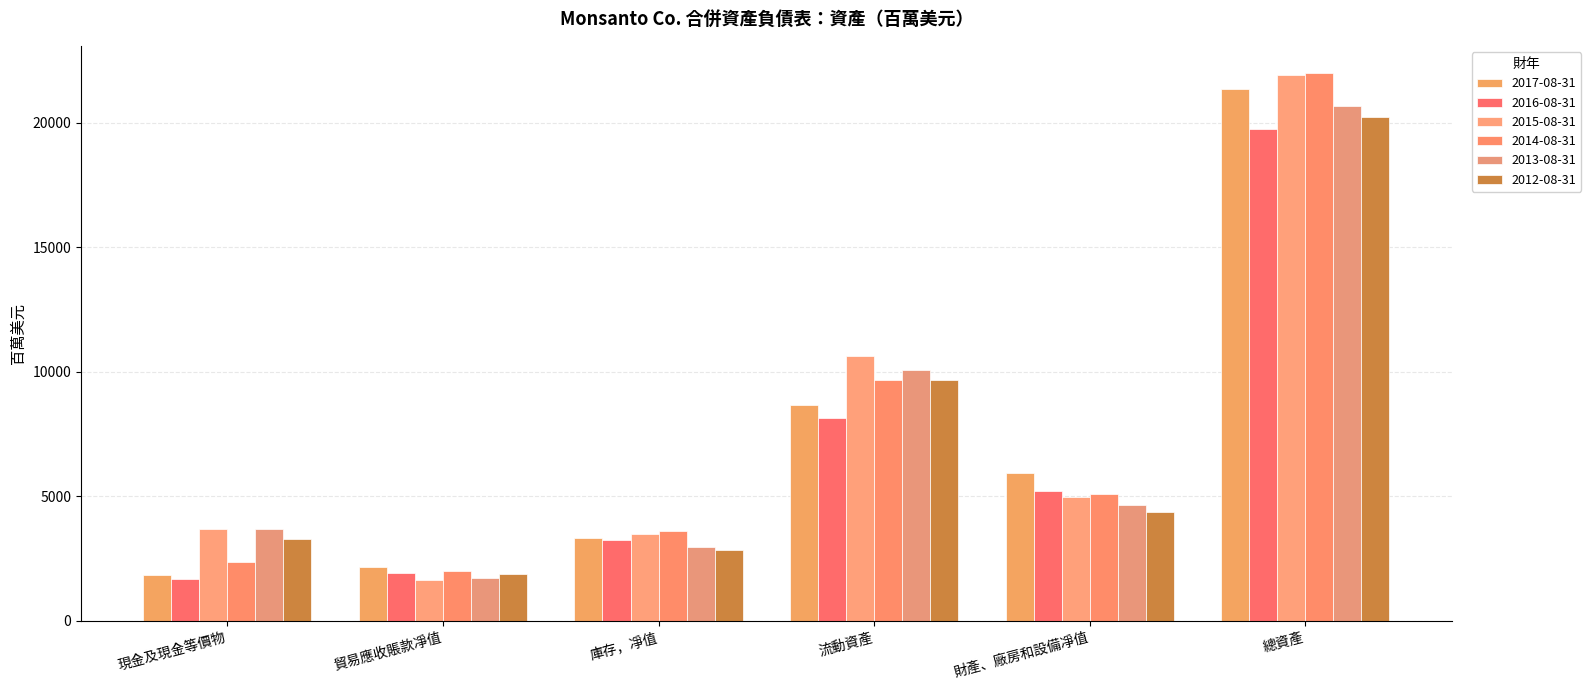

What is the difference between the 2016-08-31 values at 貿易應收賬款凈值 and 總資產?

17810